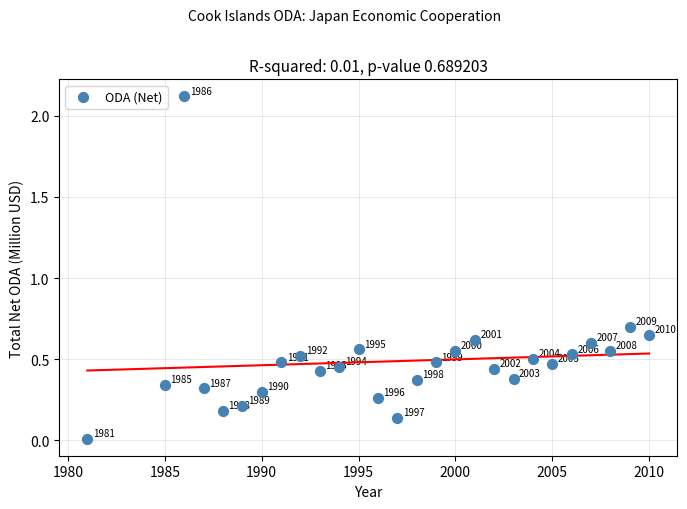

What is the range of X values (max minus min)?

29.0